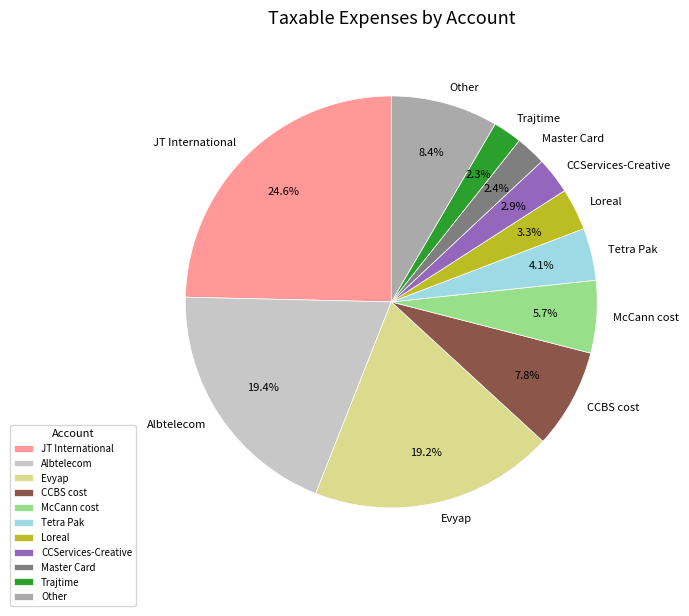

True or false: CCBS cost accounts for 8% of the total.

True